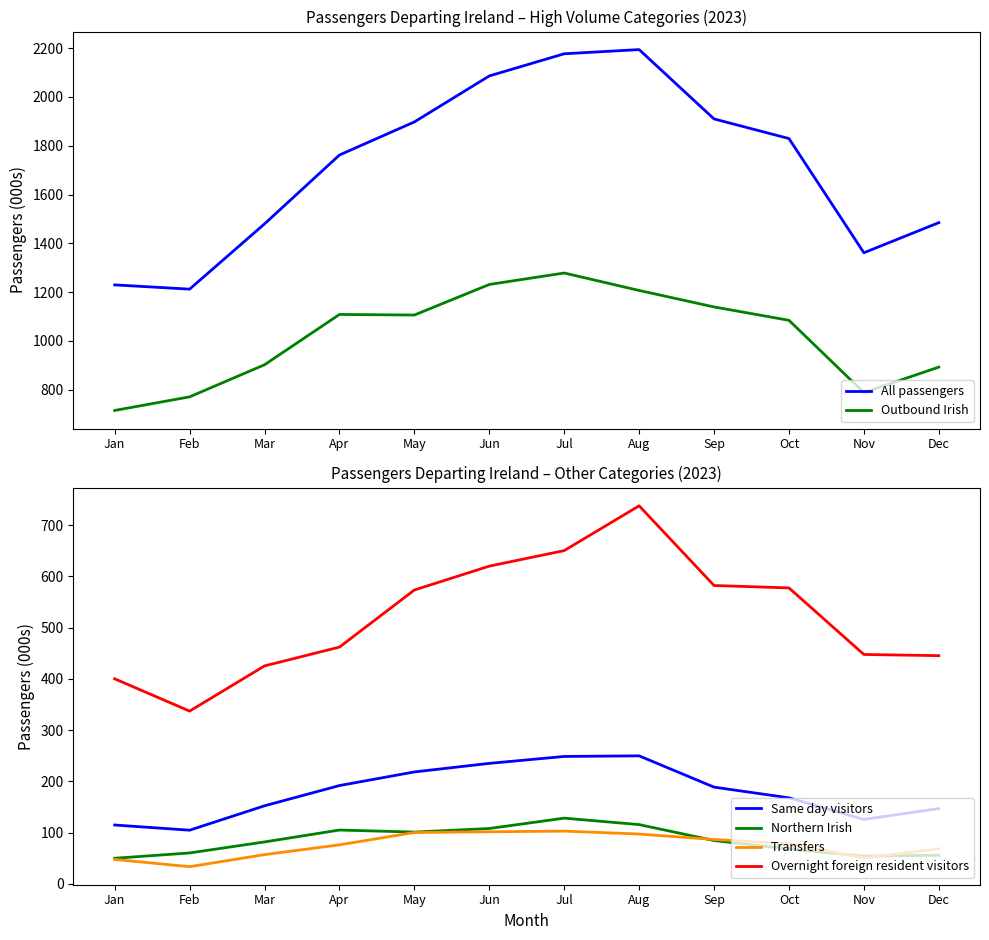

Which series has the largest total across all categories?

All passengers